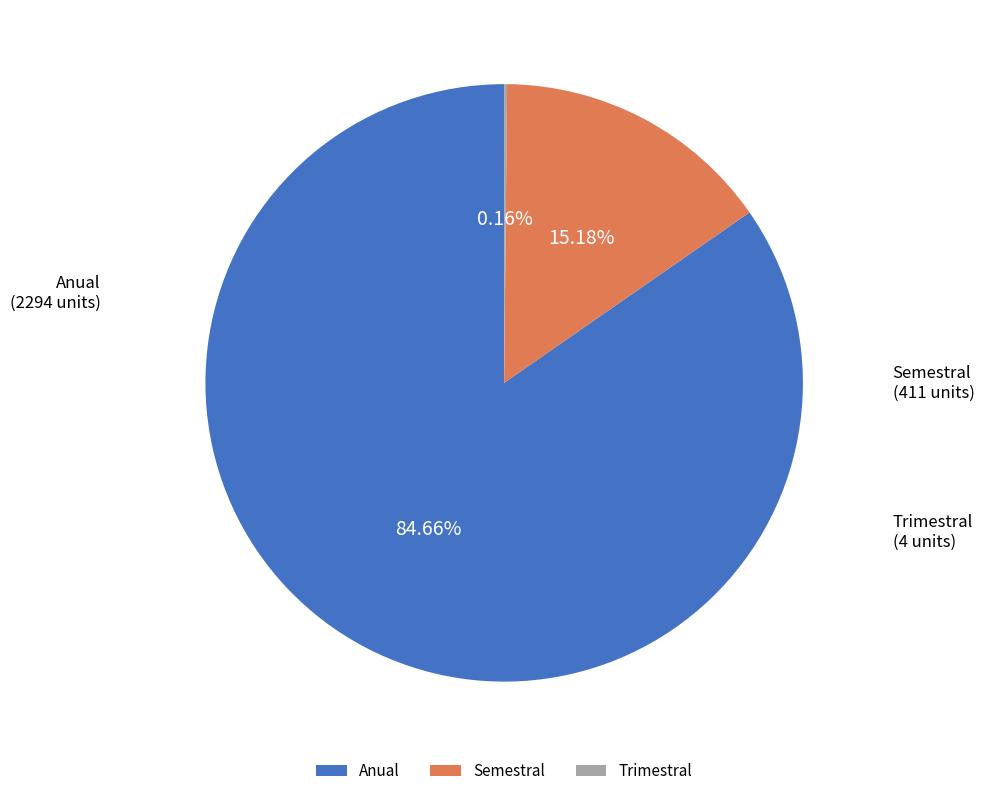

Which category has the biggest portion of the pie?

Anual